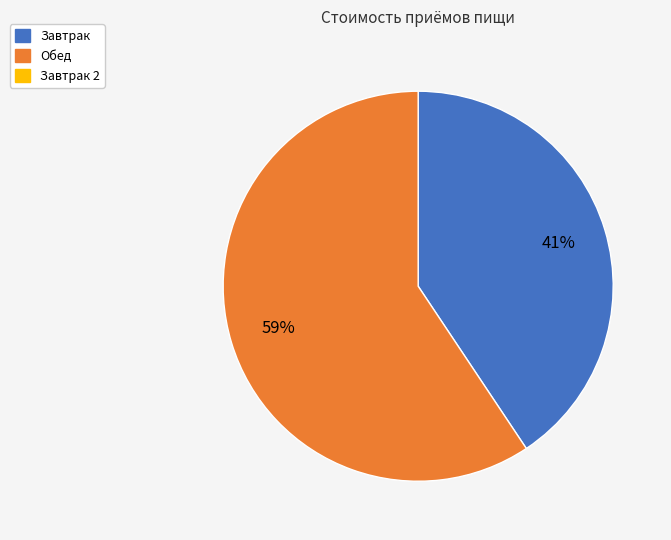

How many slices are in this pie chart?

2